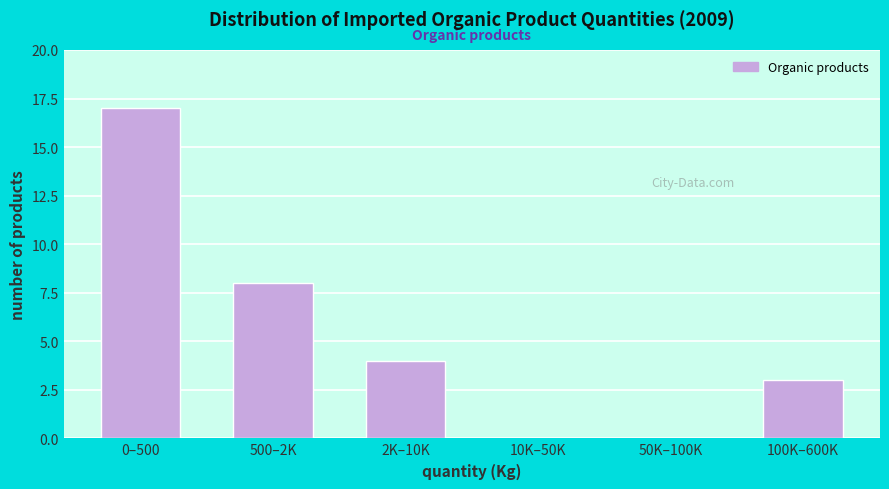

Reading right to left, list all the values displayed in this chart.

100K–600K=3	50K–100K=0	10K–50K=0	2K–10K=4	500–2K=8	0–500=17